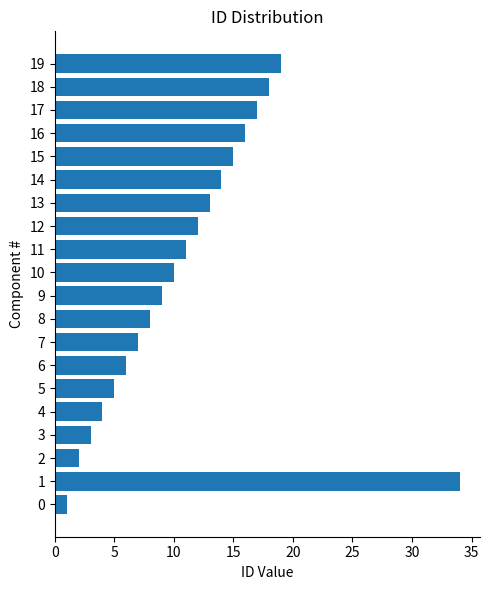

What is the change in value from 5 to 14?

+9